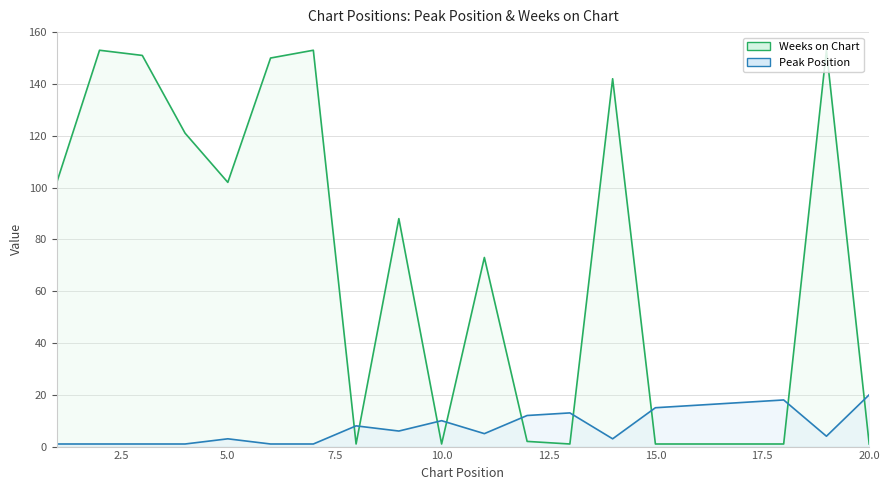

How many data points in Weeks on Chart are above 88?

9